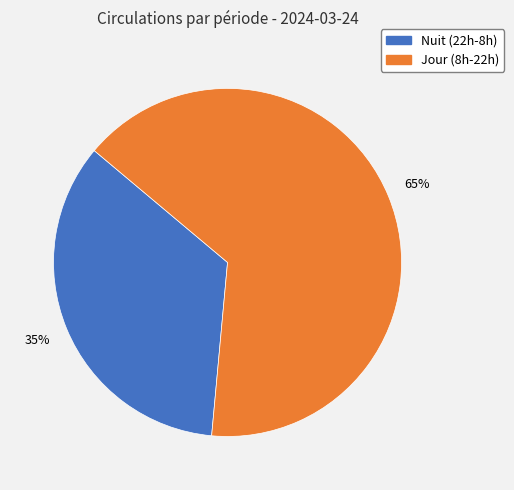

Is there any slice that represents more than half of the pie?

Yes